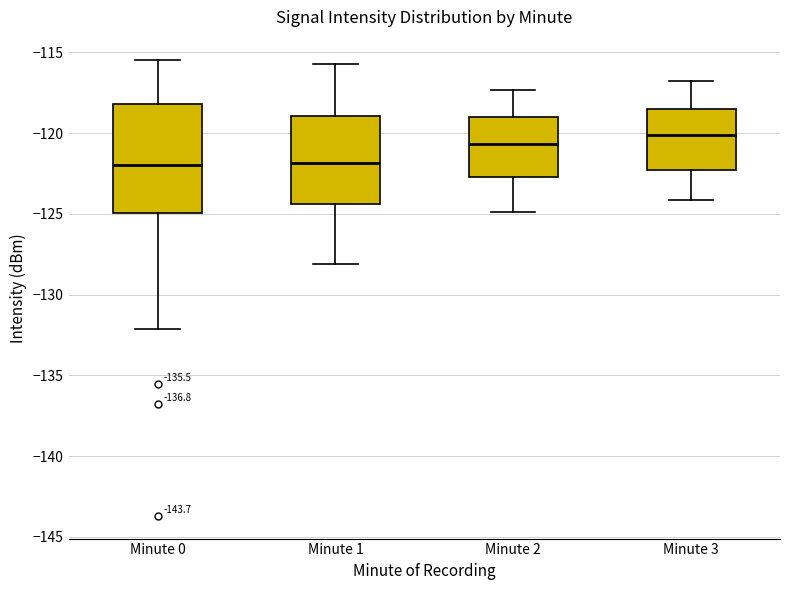

Which box's median line is the highest?

Minute 3